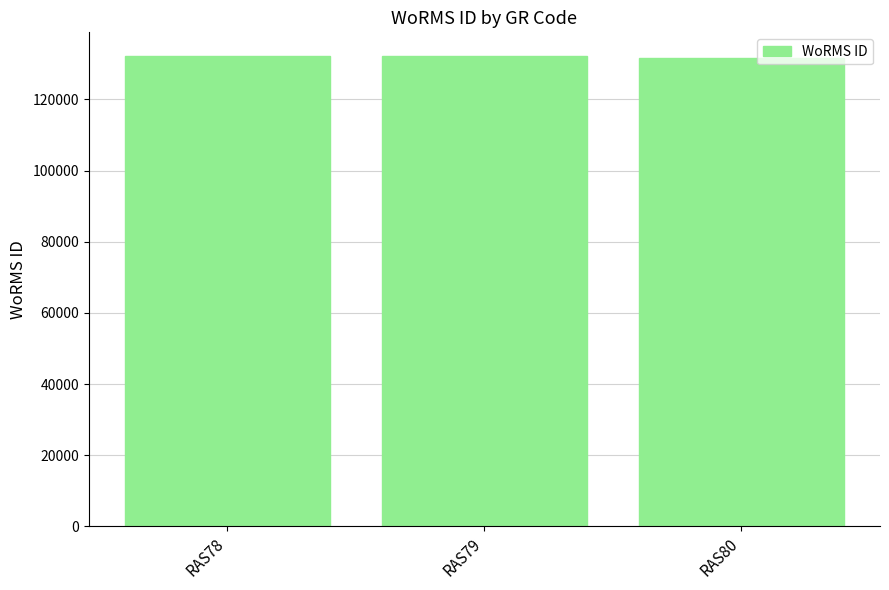

What is the difference between the values at RAS80 and RAS79?

510